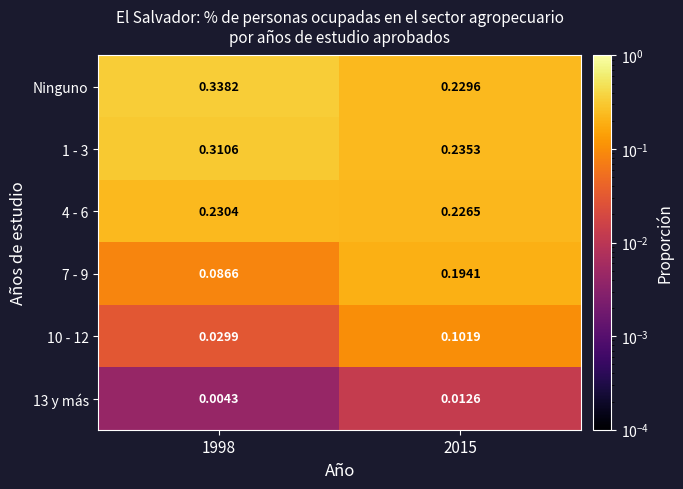

Between 1998 and 2015, which series saw the biggest shift?

Ninguno